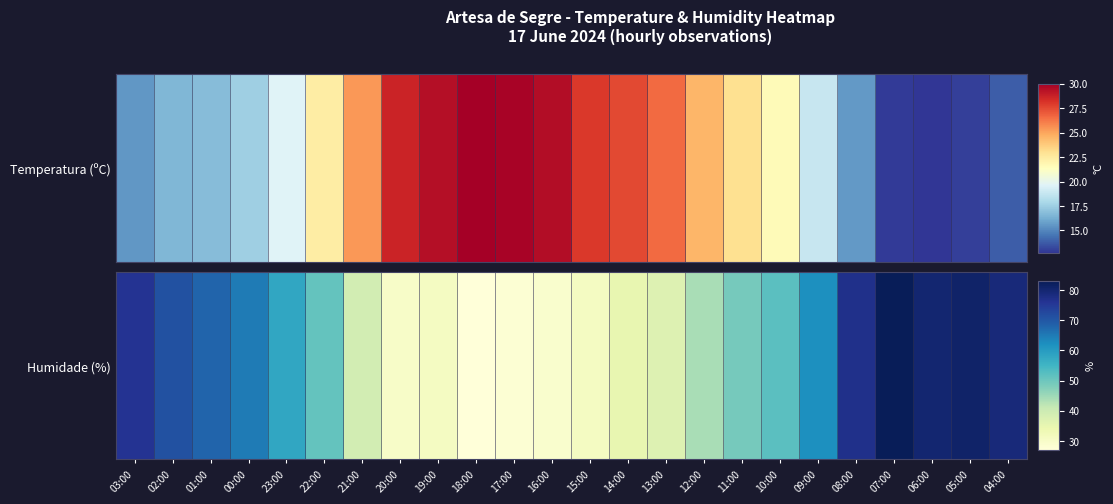

What is the change in value from 18:00 to 14:00?

+8